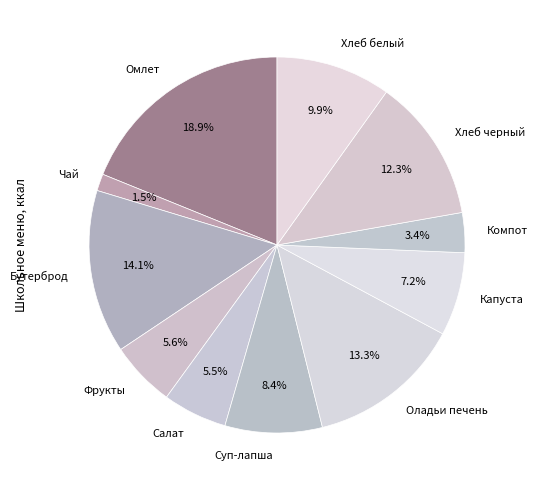

Which slice is the smallest?

Чай